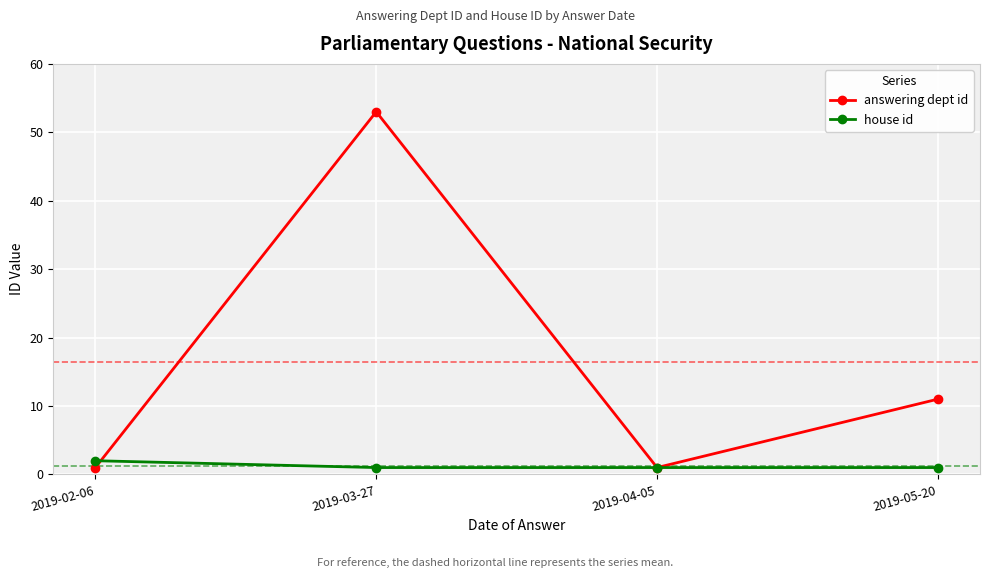

What is the label of the 4th point from the right?

2019-02-06